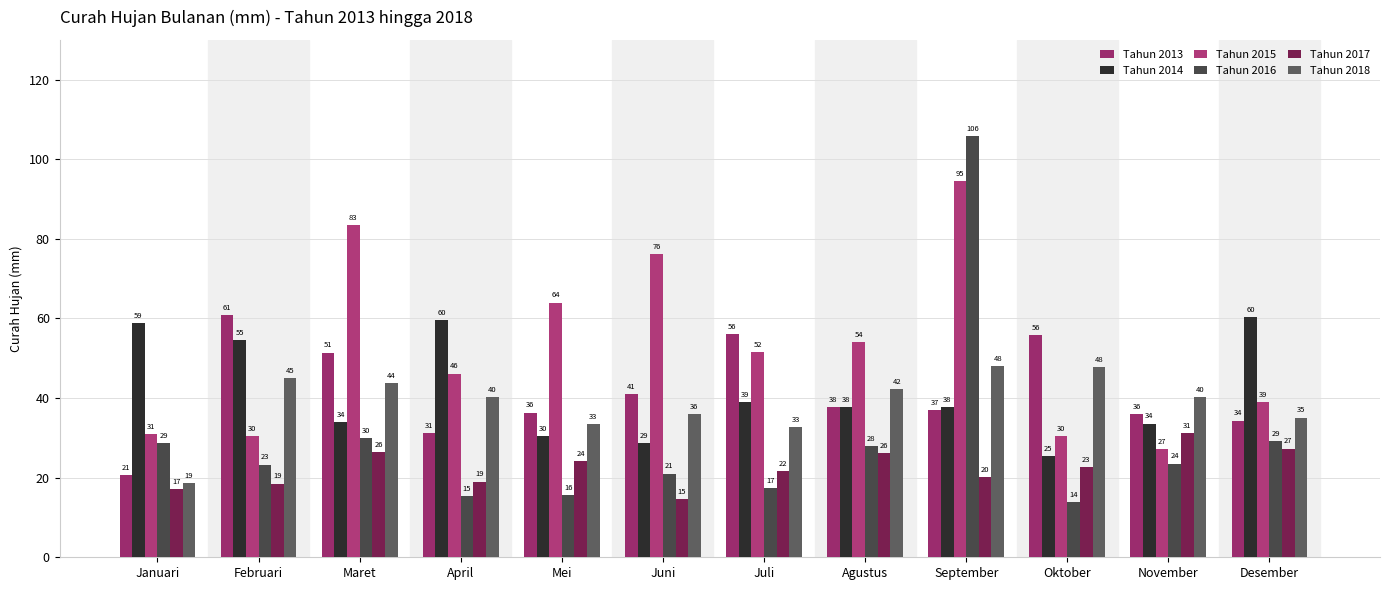

The value of Tahun 2018 at Januari is 6.1. True or false?

False